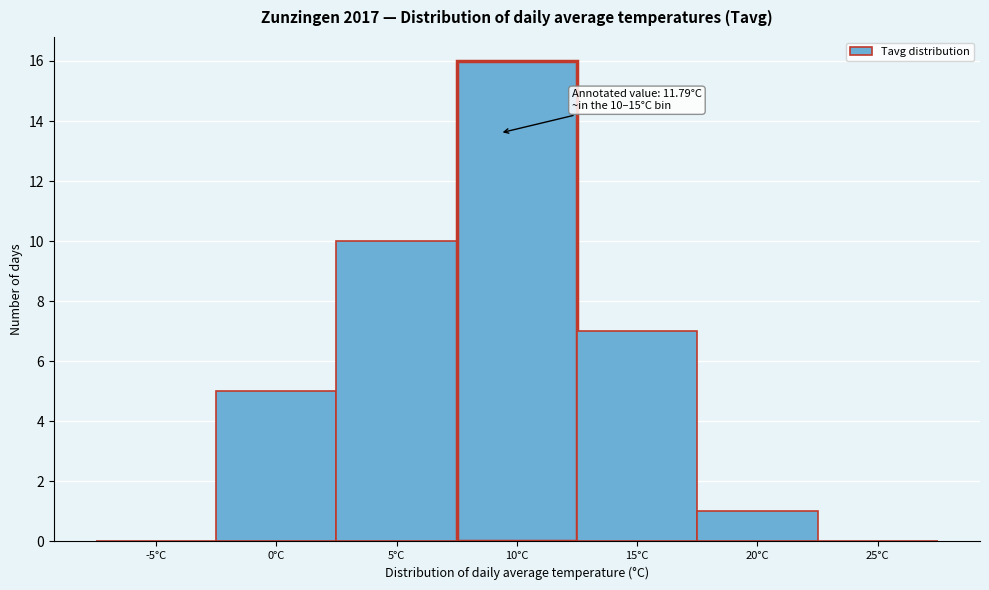

Reading right to left, list all the values displayed in this chart.

25°C=0	20°C=1	15°C=7	10°C=16	5°C=10	0°C=5	-5°C=0